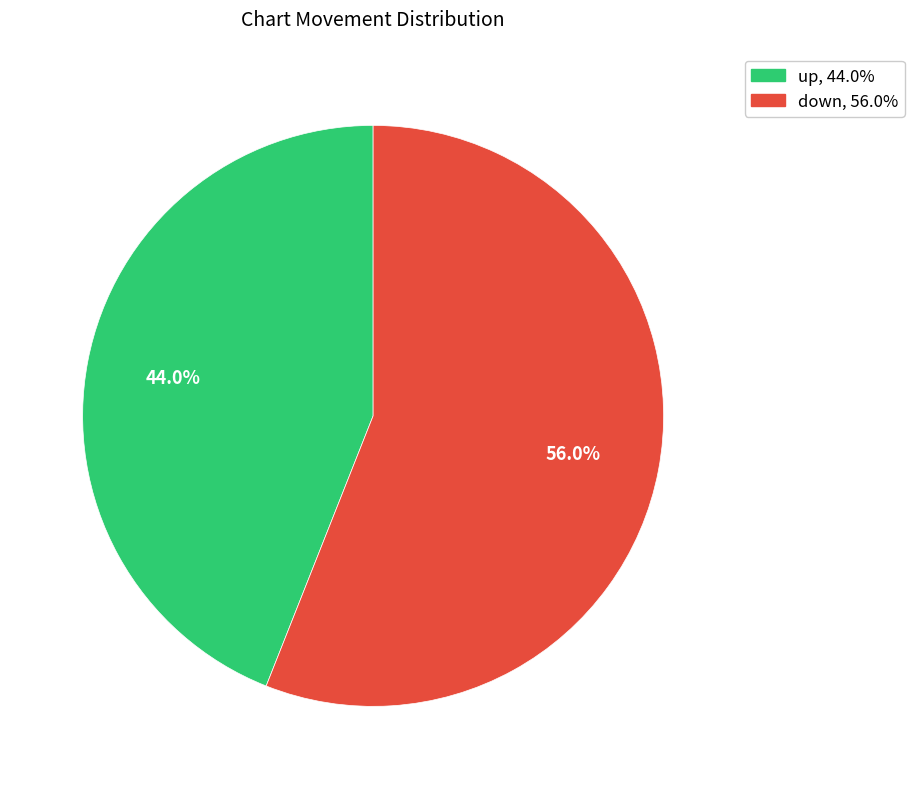

To the nearest percent, what portion does up represent?

44%